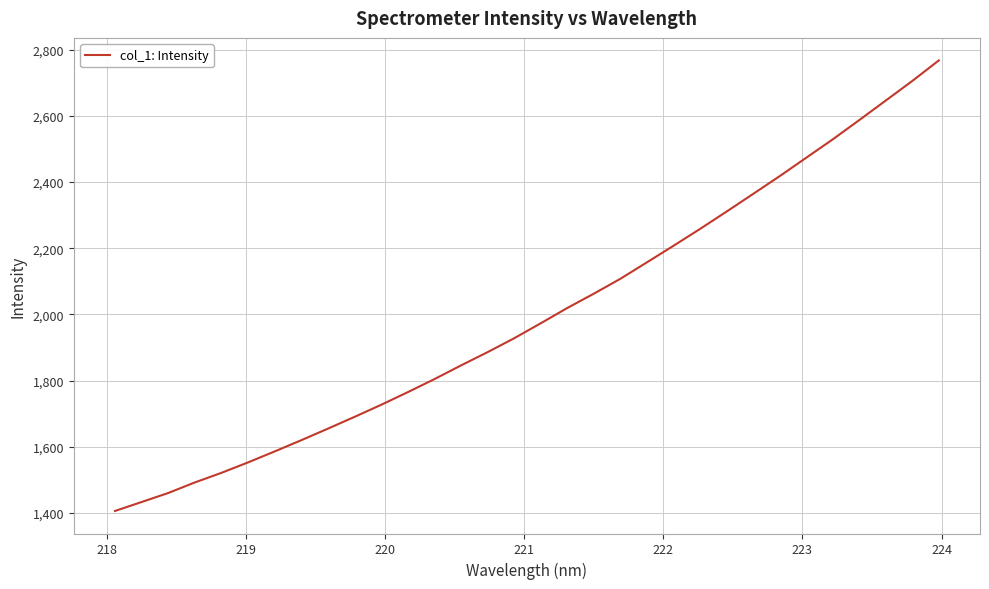

What is the difference between the maximum and minimum values?

1360.9